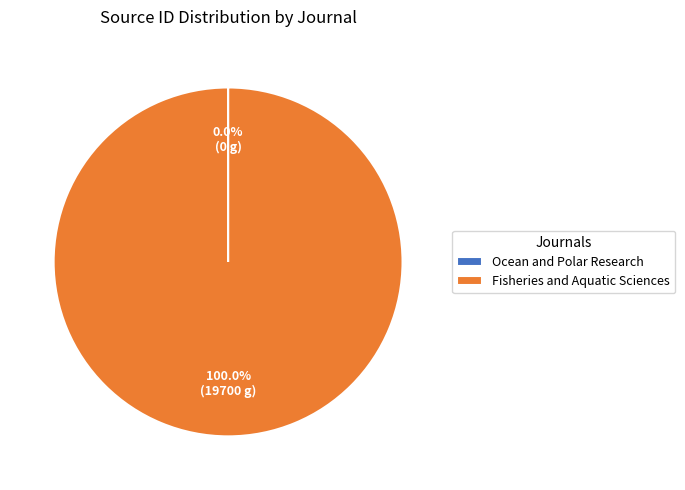

Which slice is the largest?

Fisheries and Aquatic Sciences